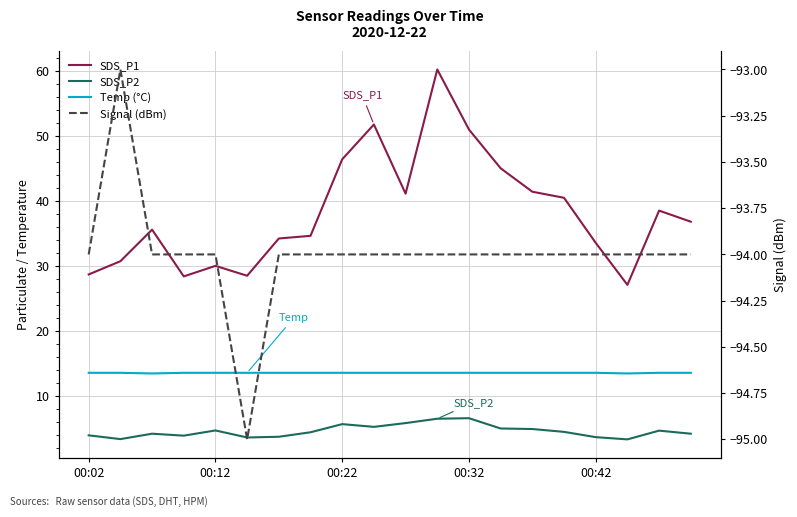

Is this an area chart (filled region under the line)?

No